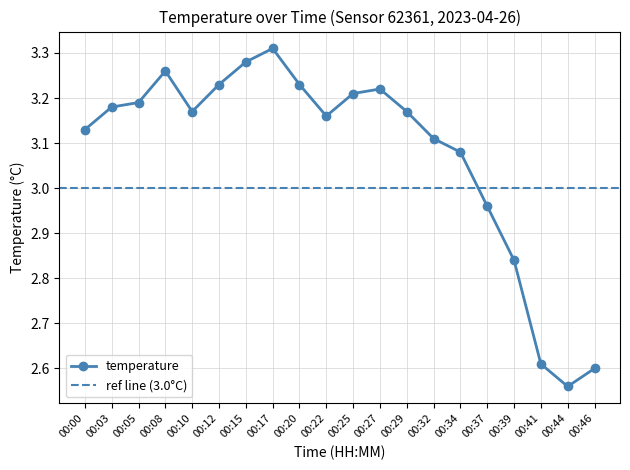

What is the sum of the values at 00:41 and 00:39?

5.4